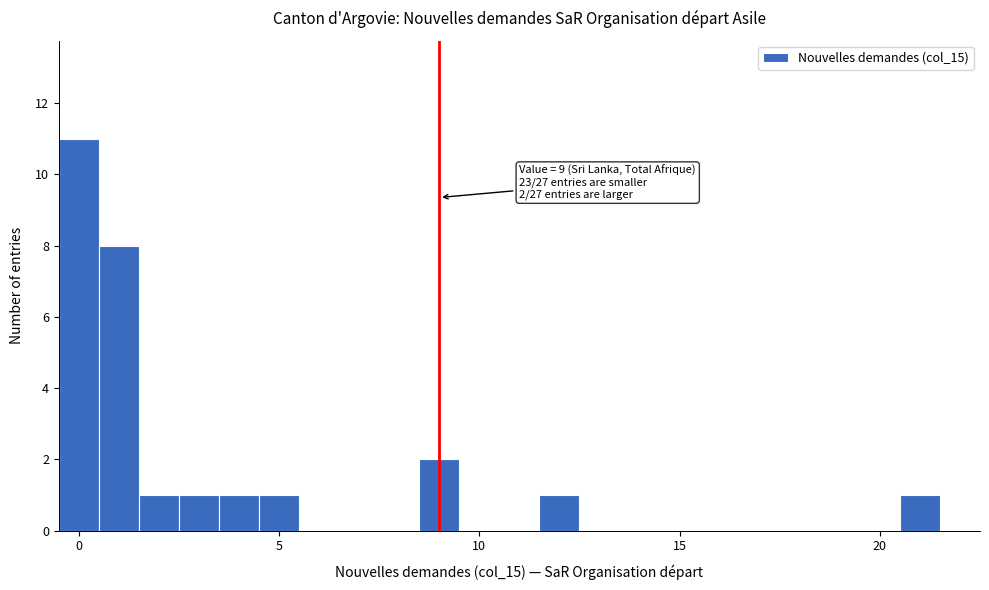

Around what value on the x-axis is the tallest bar? Give the approximate position of its centre, as read against the axis.

0.0